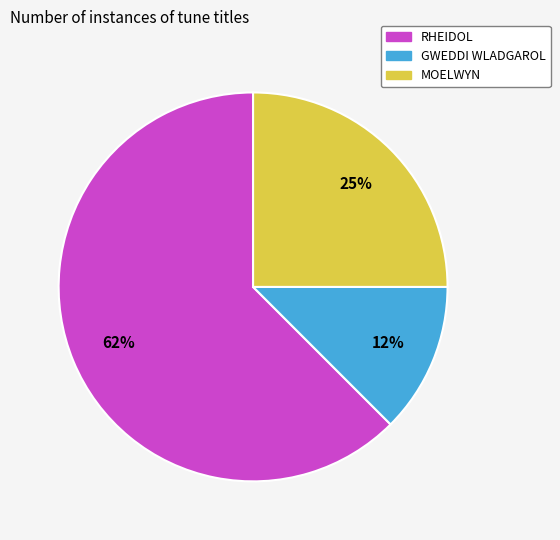

Combined, do RHEIDOL and MOELWYN account for over 50%?

Yes